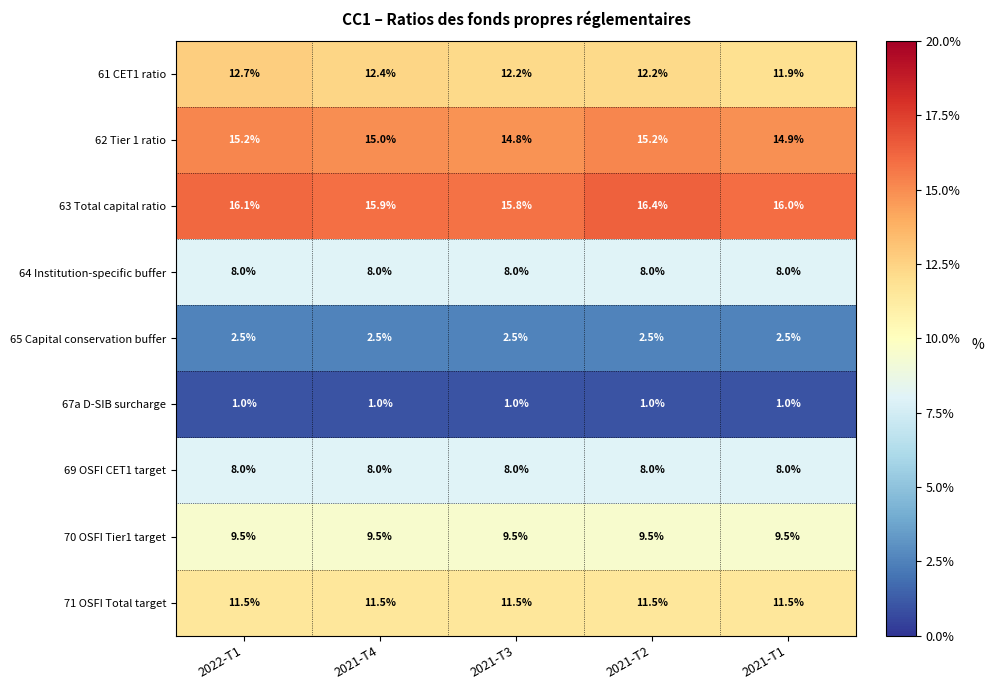

What is the highest value of the 70 OSFI Tier1 target series?

9.5